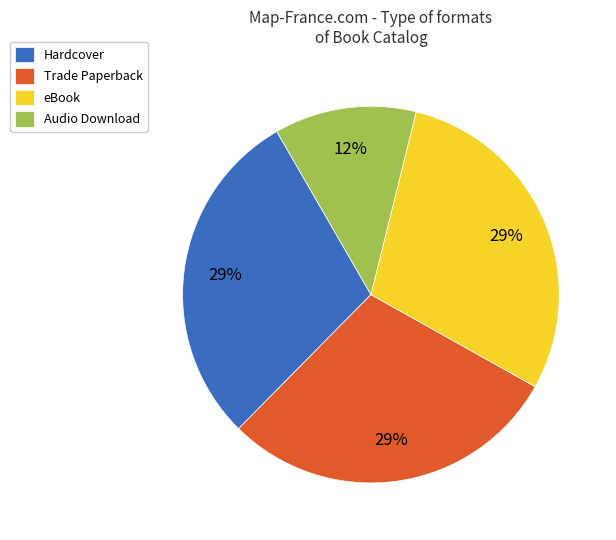

Is there any slice that represents more than half of the pie?

No